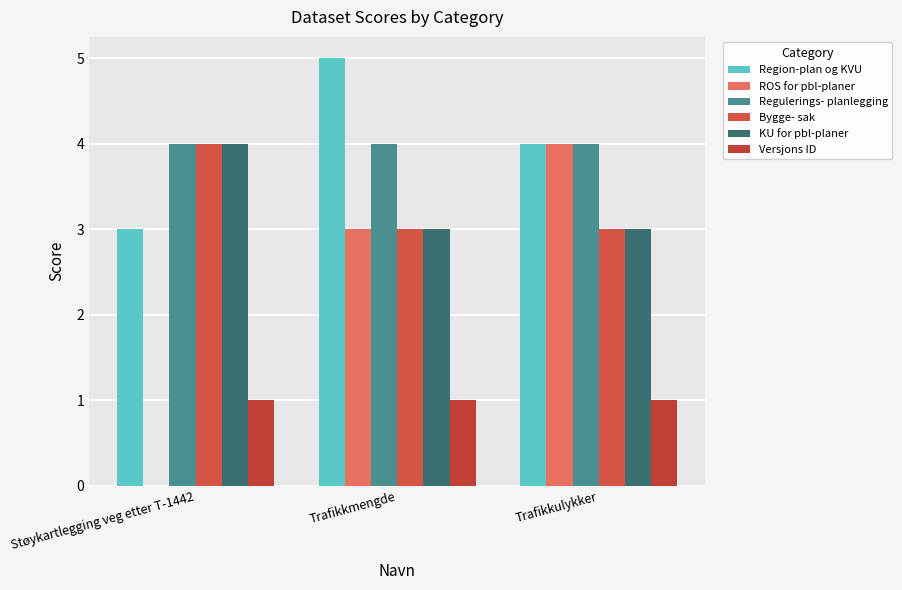

How many distinct data groups are displayed?

6